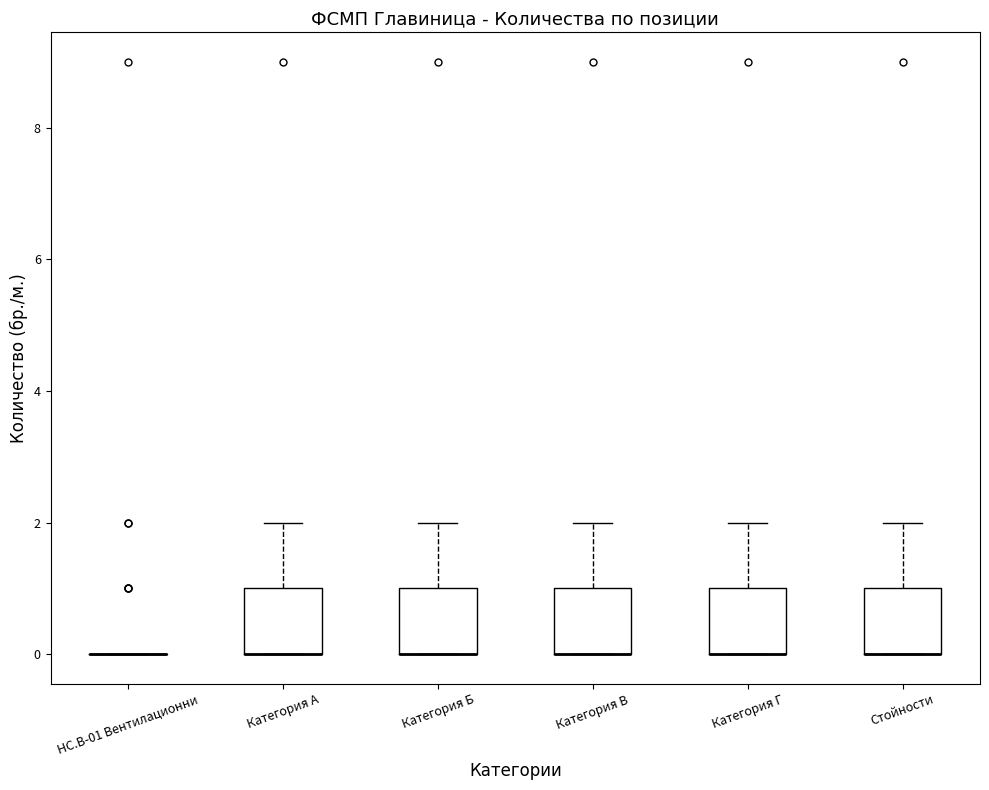

Reading left to right, read every box against the y-axis: the position of its median line, the range the box covers, and the ends of its whiskers. The values are not printed on the chart, so give them approximately, as read against the axis.

HC.B-01 Вентилационни: box collapsed to a line at 0, whiskers 0 to 0
Категория А: median 0 (drawn on the box's lower edge), box 0 to 1, whiskers 0 to 2
Категория Б: median 0 (drawn on the box's lower edge), box 0 to 1, whiskers 0 to 2
Категория В: median 0 (drawn on the box's lower edge), box 0 to 1, whiskers 0 to 2
Категория Г: median 0 (drawn on the box's lower edge), box 0 to 1, whiskers 0 to 2
Стойности: median 0 (drawn on the box's lower edge), box 0 to 1, whiskers 0 to 2